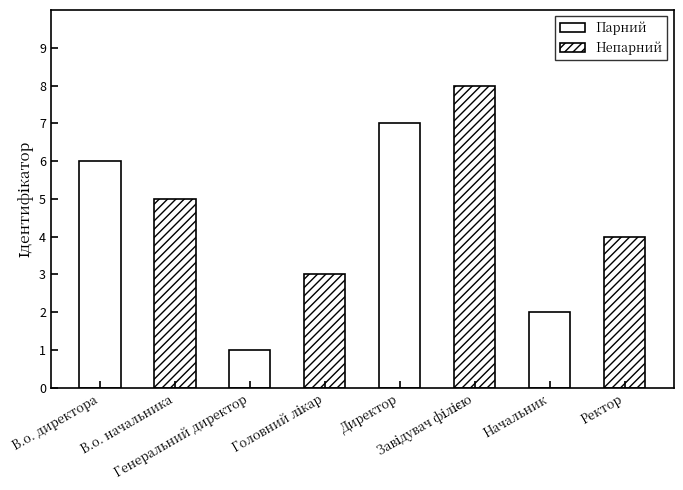

What is the minimum value shown in the chart?

1